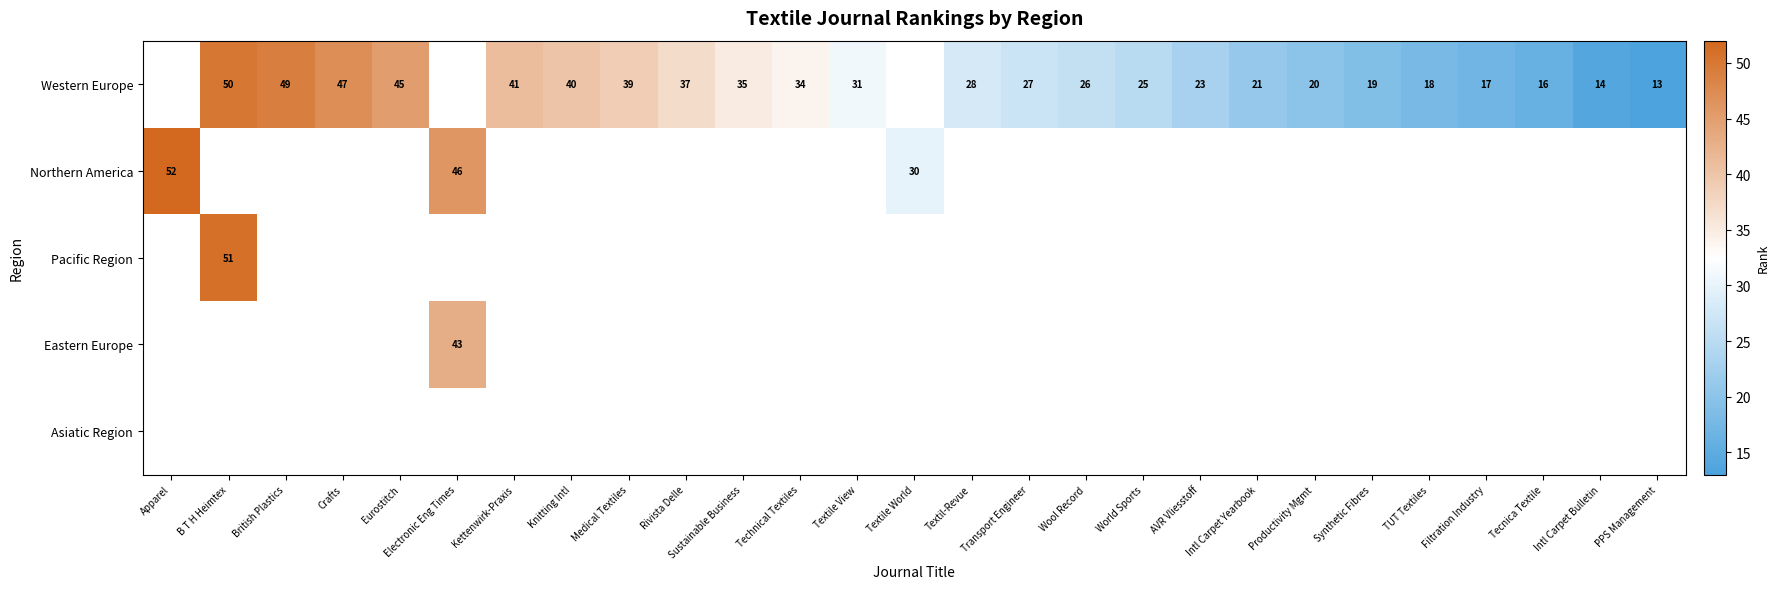

The Western Europe series shows 69 at Knitting Intl. True or false?

False